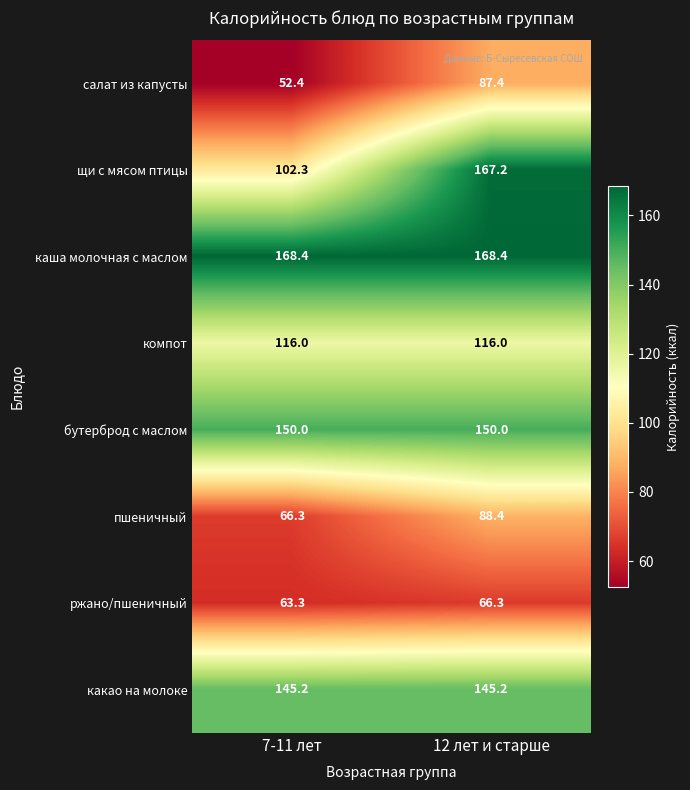

At 7-11 лет, list the series in order from smallest to largest.

салат из капусты, ржано/пшеничный, пшеничный, щи с мясом птицы, компот, какао на молоке, бутерброд с маслом, каша молочная с маслом